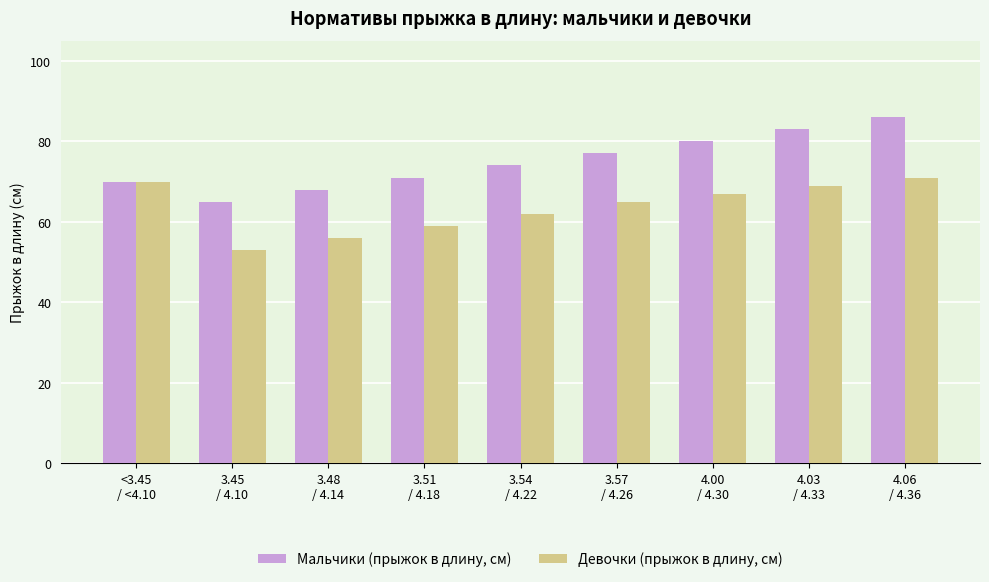

How many bars are there in total?

18